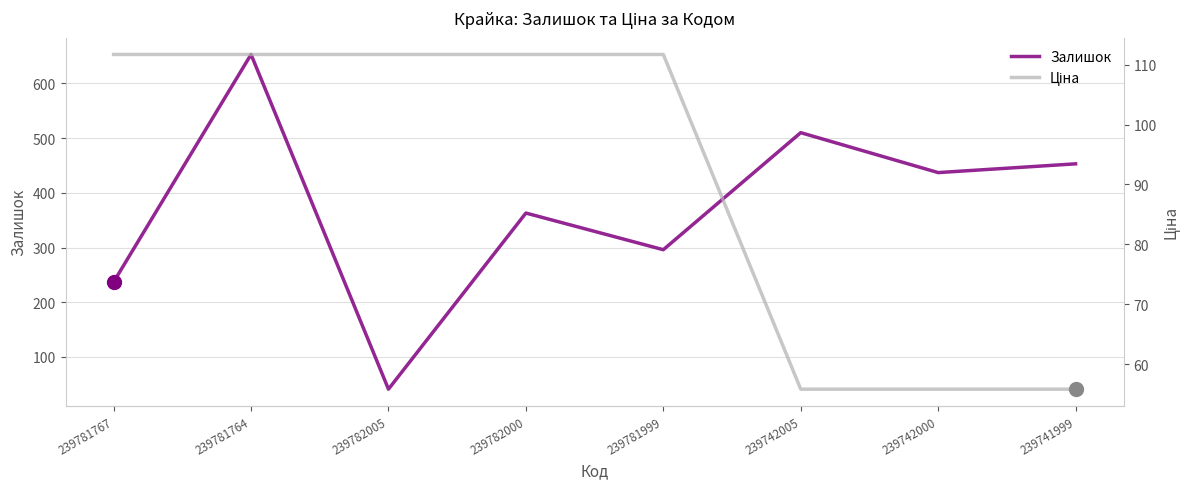

Is the value of Ціна at 239742000 greater than the value of Залишок at 239781767?

No